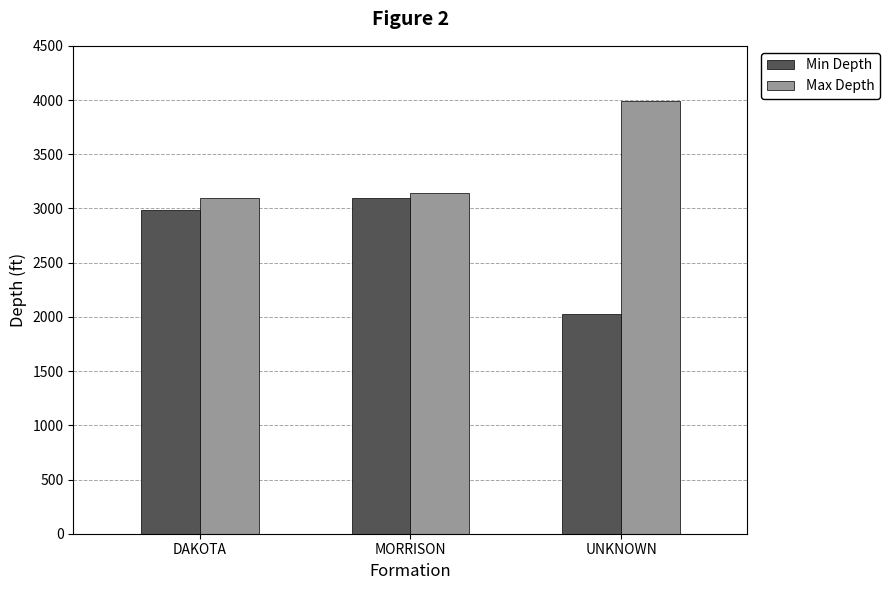

What is the spread (max minus min) of values at UNKNOWN?

1967